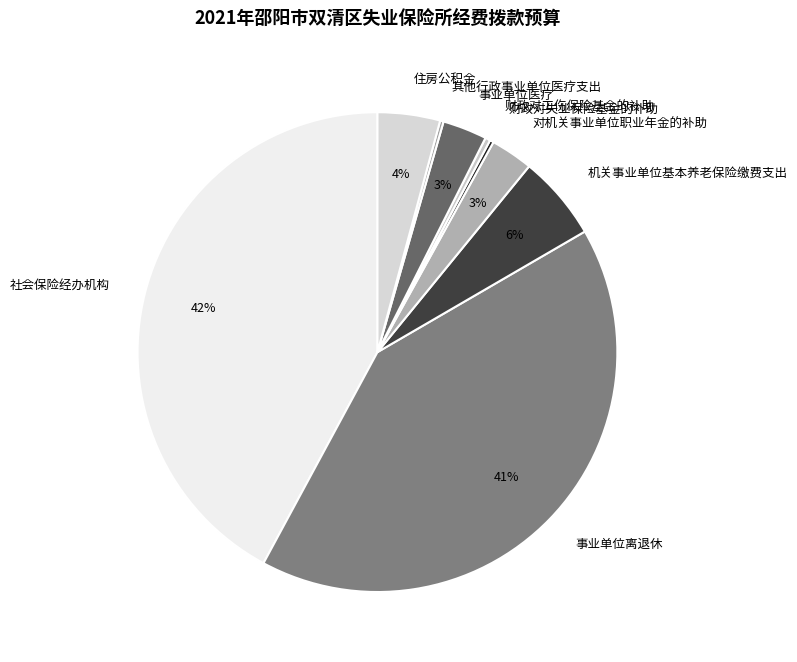

Which slice is the largest?

社会保险经办机构